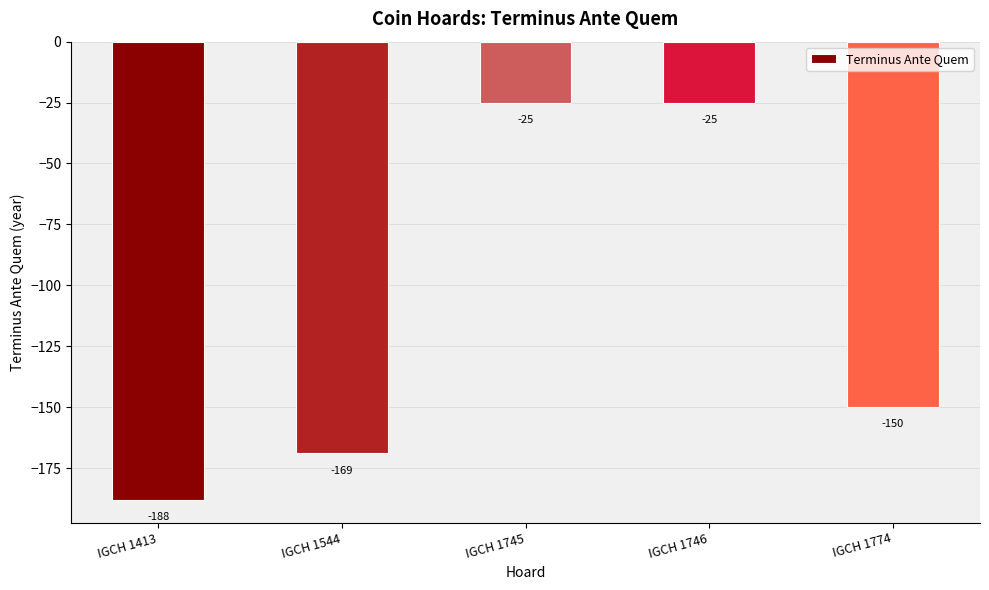

What is the value of the 3rd bar from the left?

-25